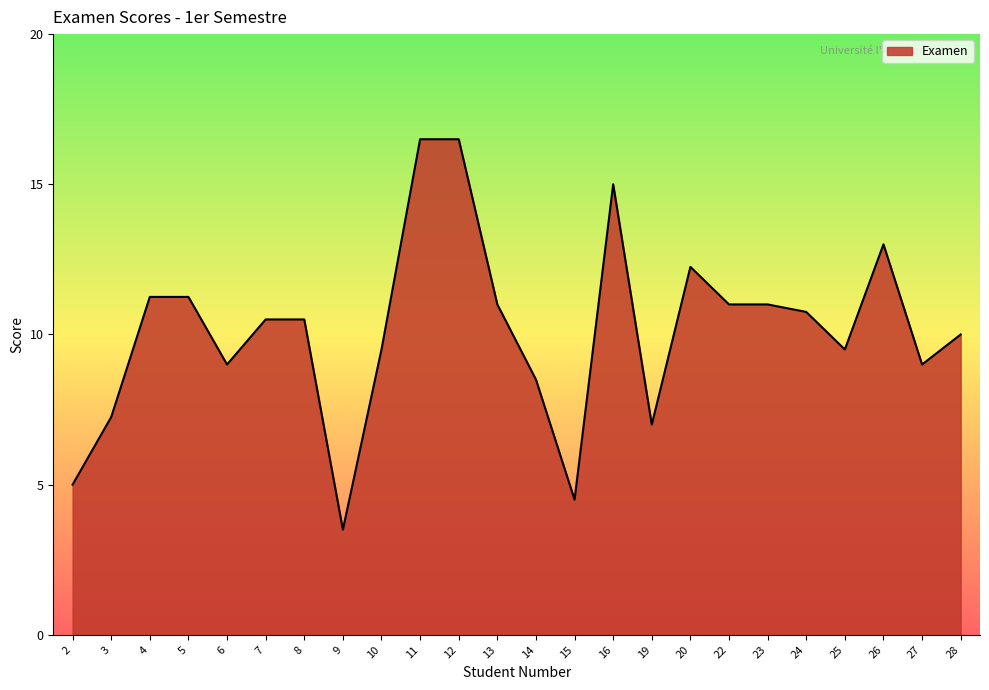

What is the change in value from 2 to 16?

+10.0